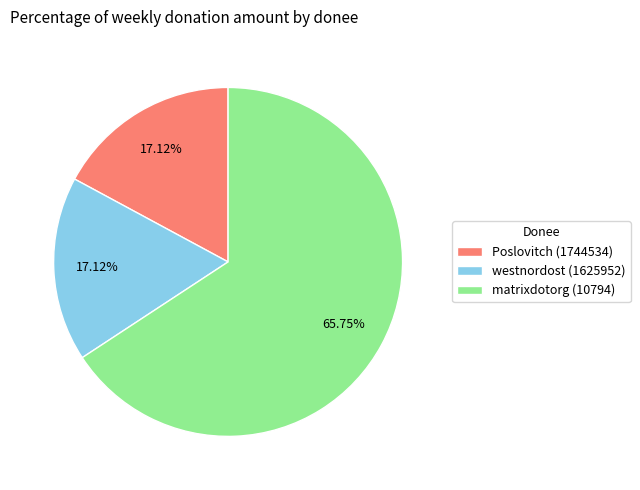

True or false: Poslovitch (1744534) accounts for 5% of the total.

False